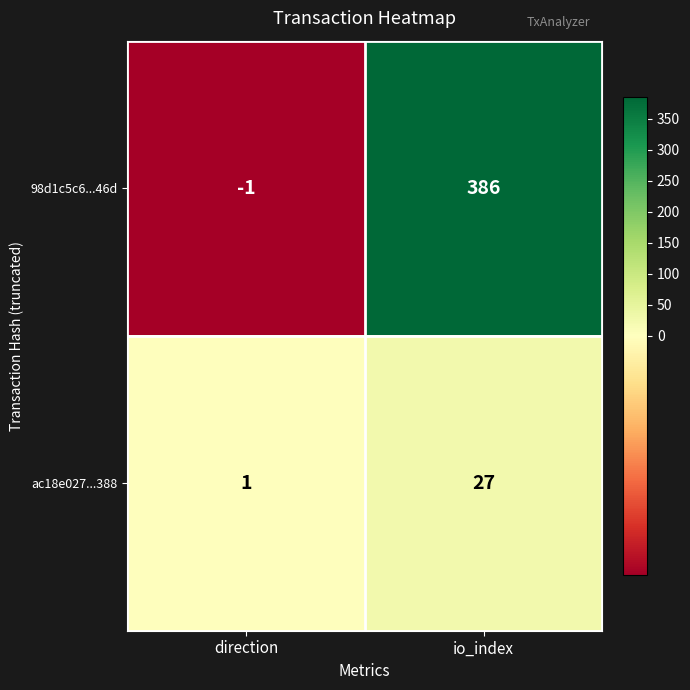

What is the difference between the maximum and minimum values in the ac18e027...388 series?

26